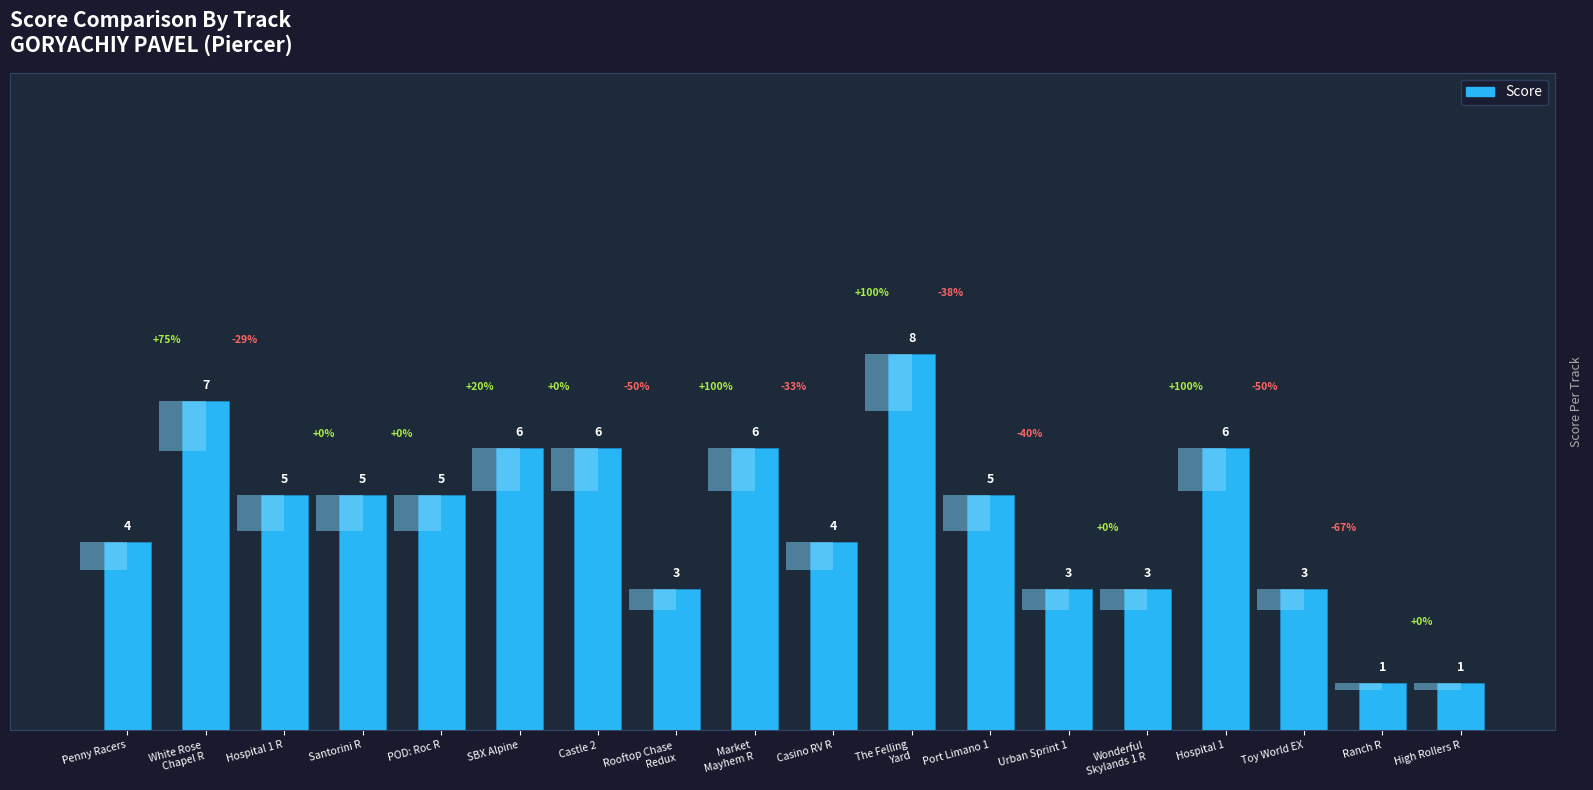

What is the difference between the second highest and second lowest values?

6